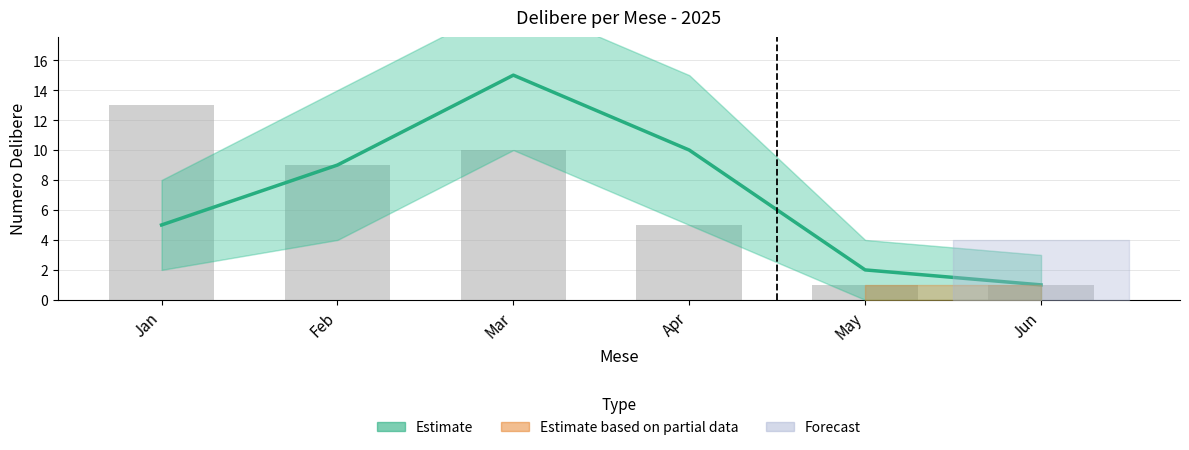

The value of Estimate at Mar is 7. True or false?

False